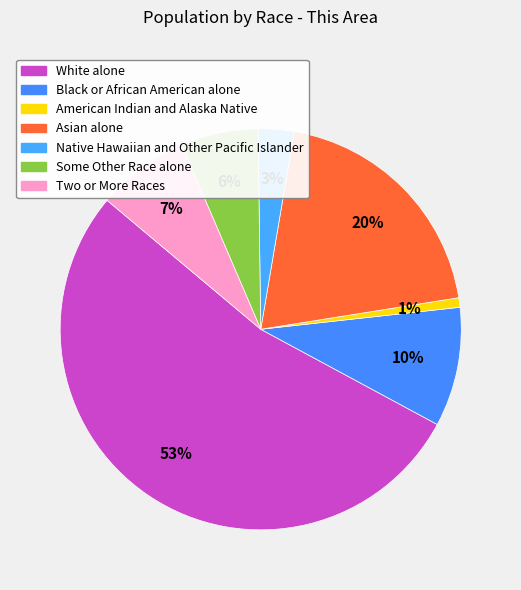

Is Some Other Race alone the majority of the pie?

No